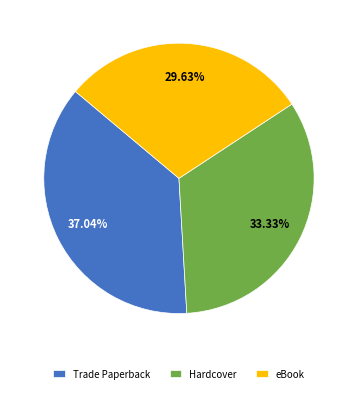

Does any single category account for the majority?

No